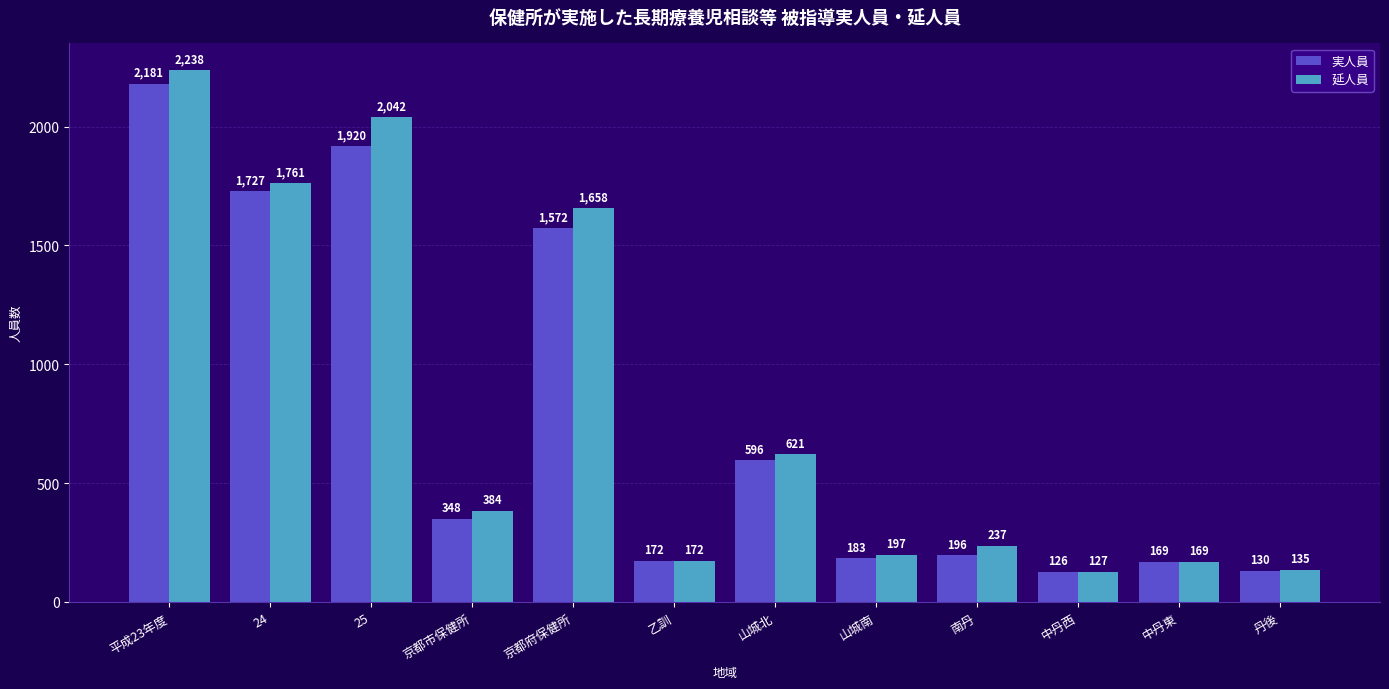

Which series has the largest total across all categories?

延人員